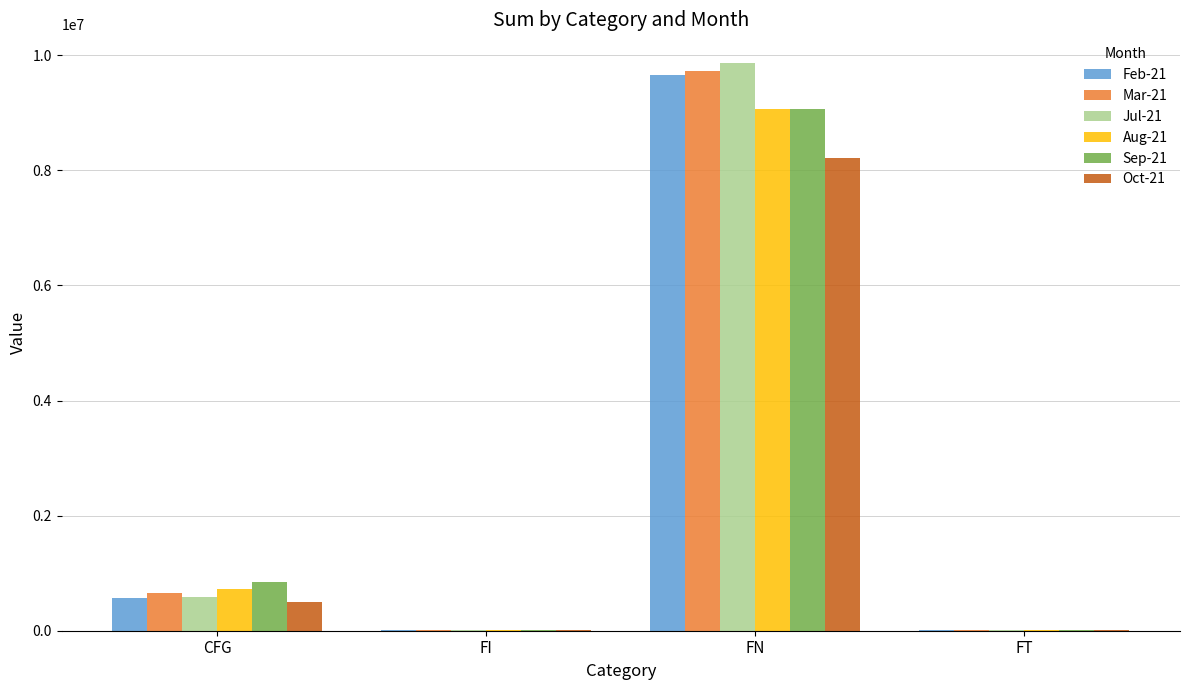

True or false: Jul-21 has a value of 3150233 at FN.

False